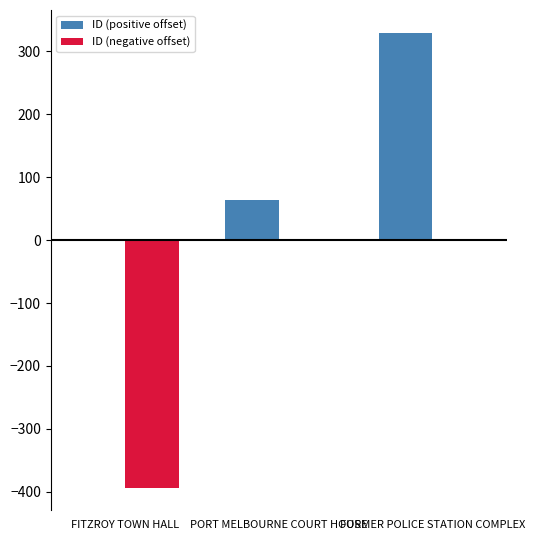

At which label is ID (positive offset) closest to 164?

PORT MELBOURNE COURT HOUSE